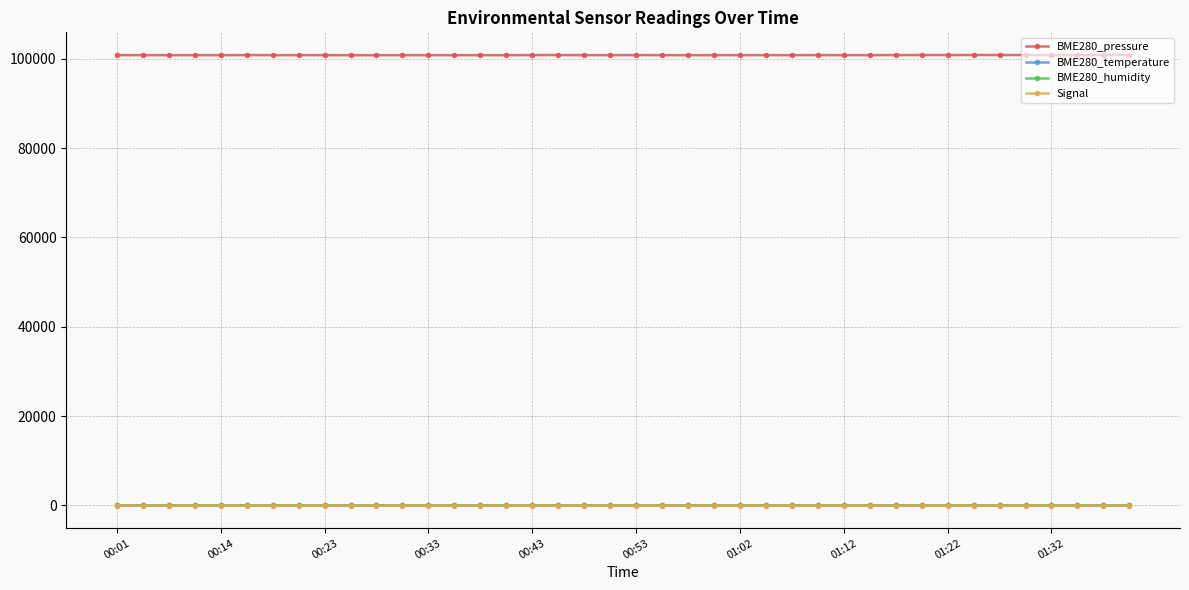

True or false: Signal and BME280_pressure intersect in this chart.

False